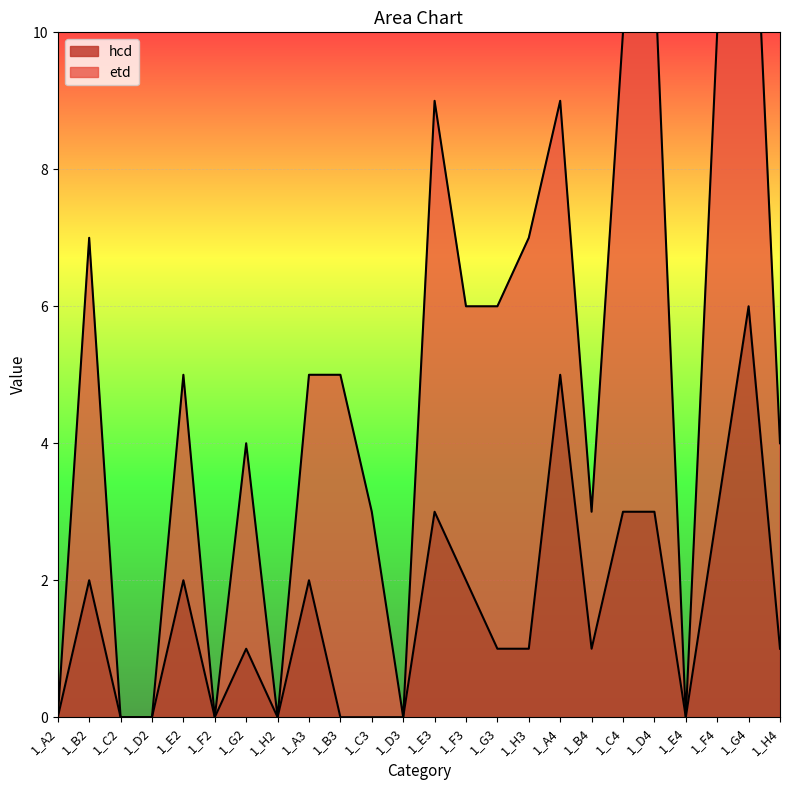

What is the label of the 14th point from the left?

1_F3